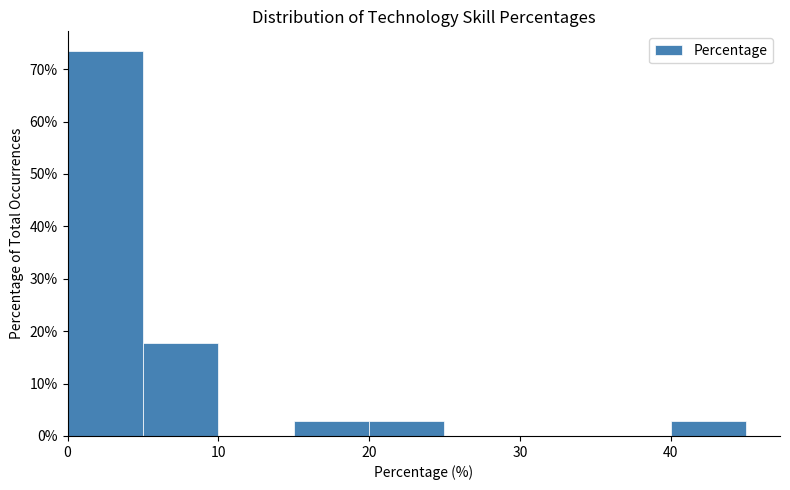

Which range on the x-axis has the tallest bar?

0 to 5